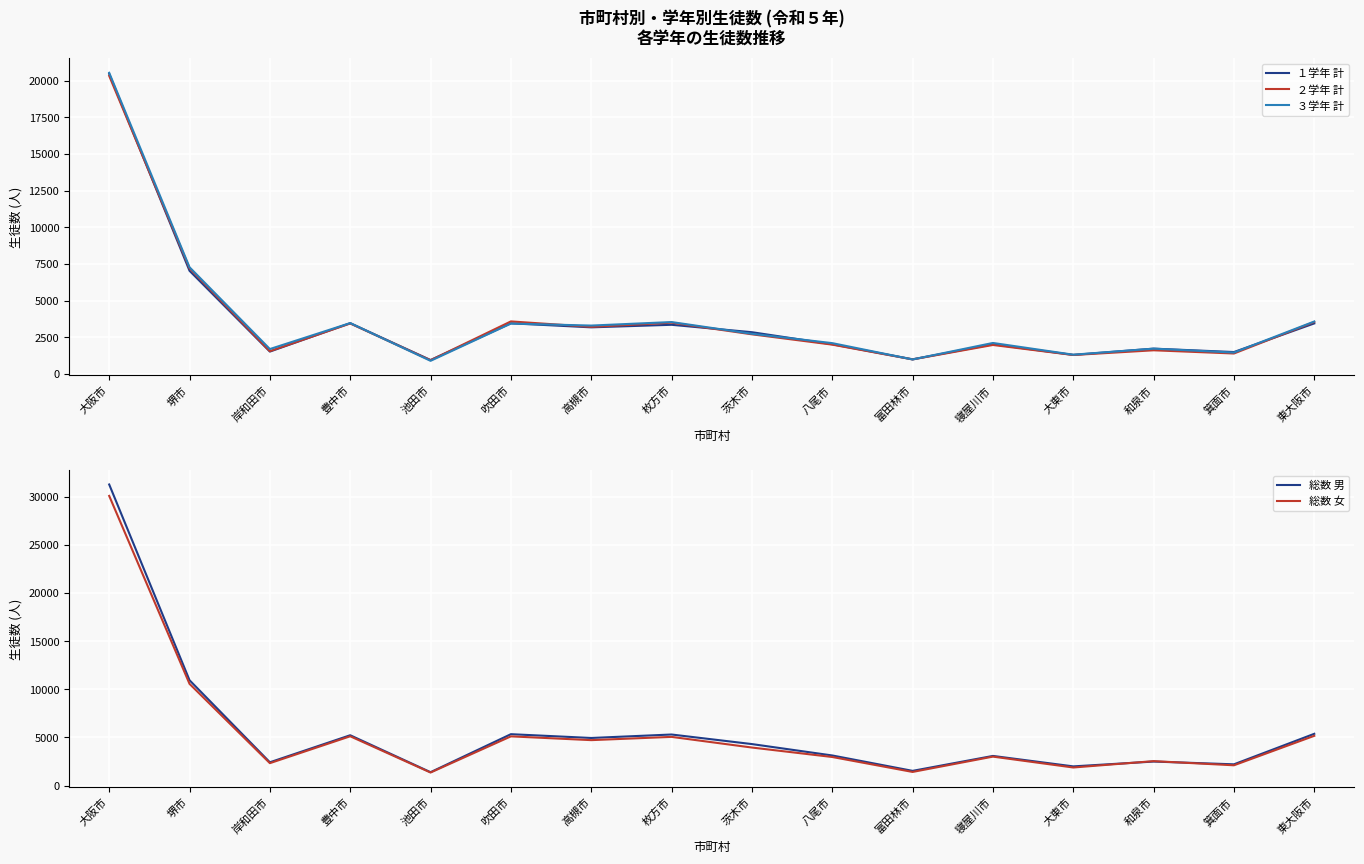

Is the value of １学年 計 at 八尾市 greater than the value of ２学年 計 at 大阪市?

No